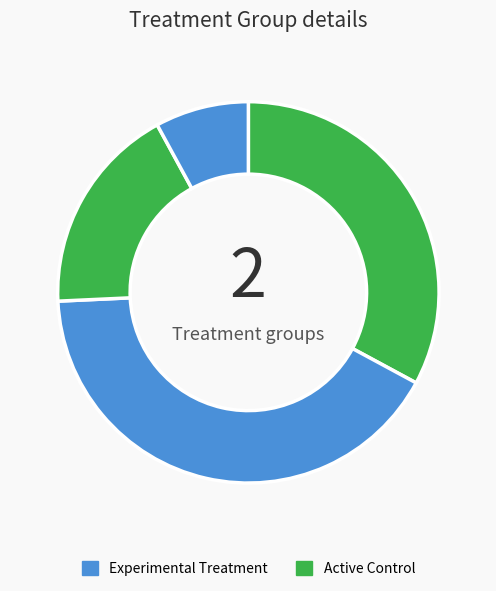

To the nearest percent, what is the average slice percentage?

25%